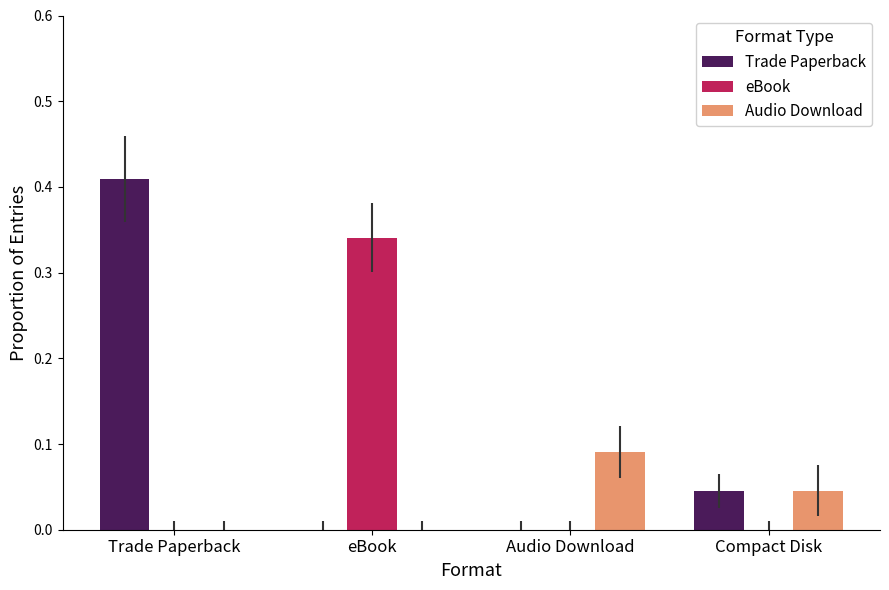

The value of Trade Paperback at Audio Download is 0.0. True or false?

True